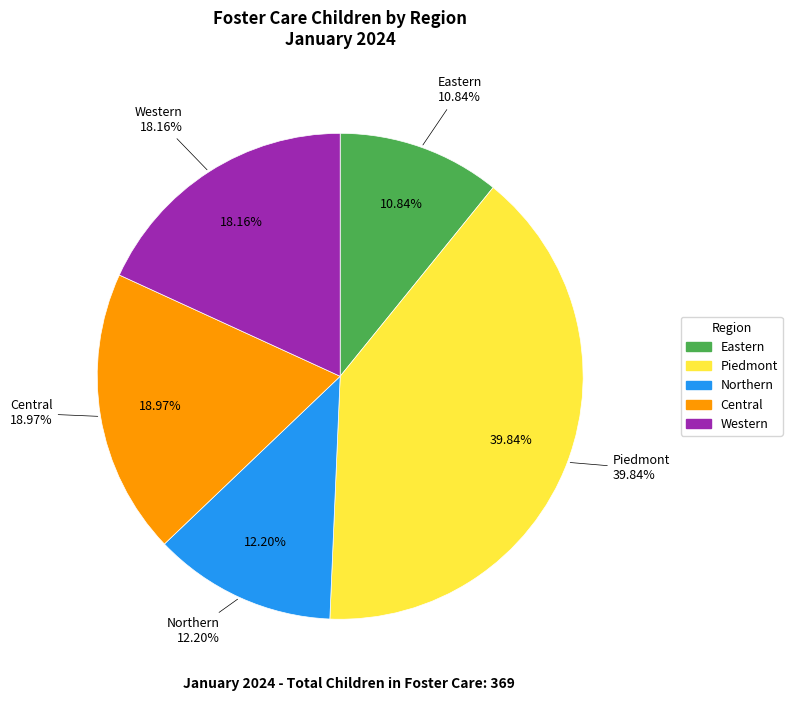

Is there any slice that represents more than half of the pie?

No